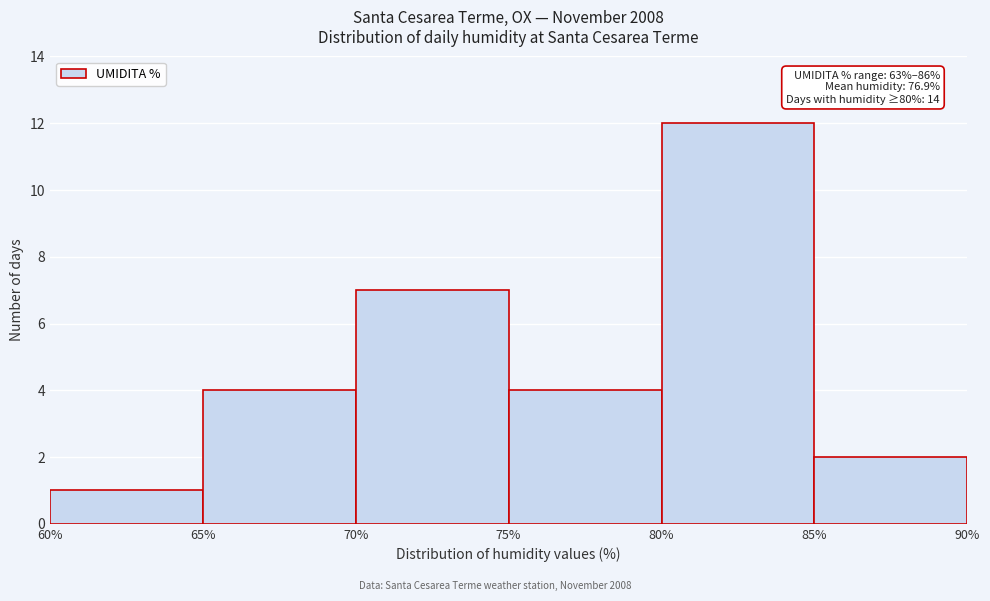

Which range on the x-axis has the tallest bar?

80% to 85%